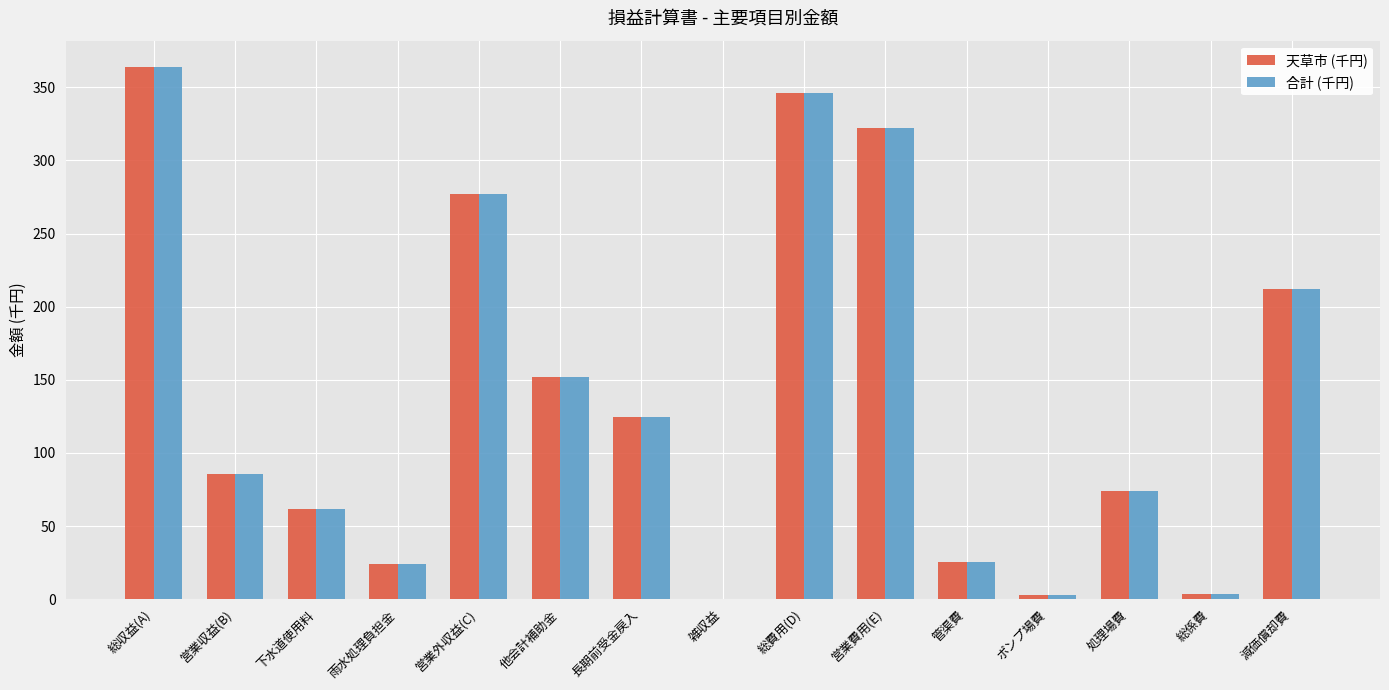

The 合計 (千円) series shows 293.8 at 減価償却費. True or false?

False